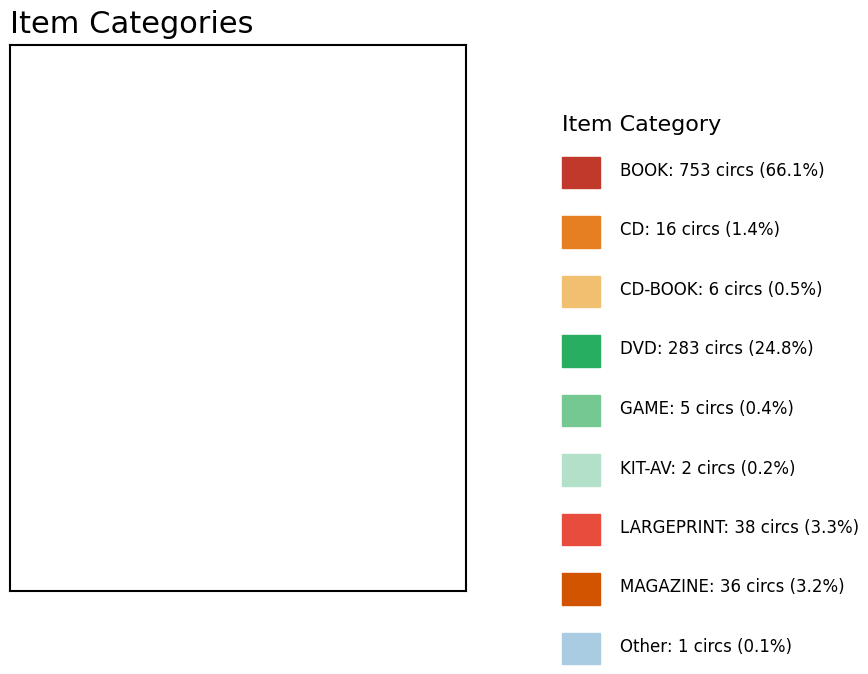

To the nearest percent, what is the average slice percentage?

11%